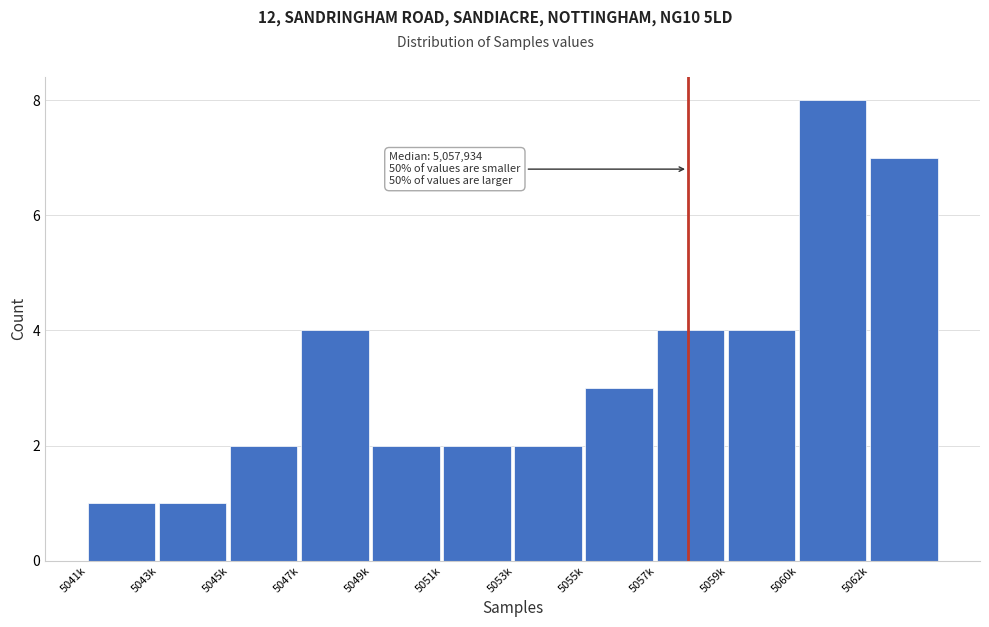

Reading left to right, extract all data points from this chart.

5041k=1	5043k=1	5045k=2	5047k=4	5049k=2	5051k=2	5053k=2	5055k=3	5057k=4	5059k=4	5060k=8	5062k=7